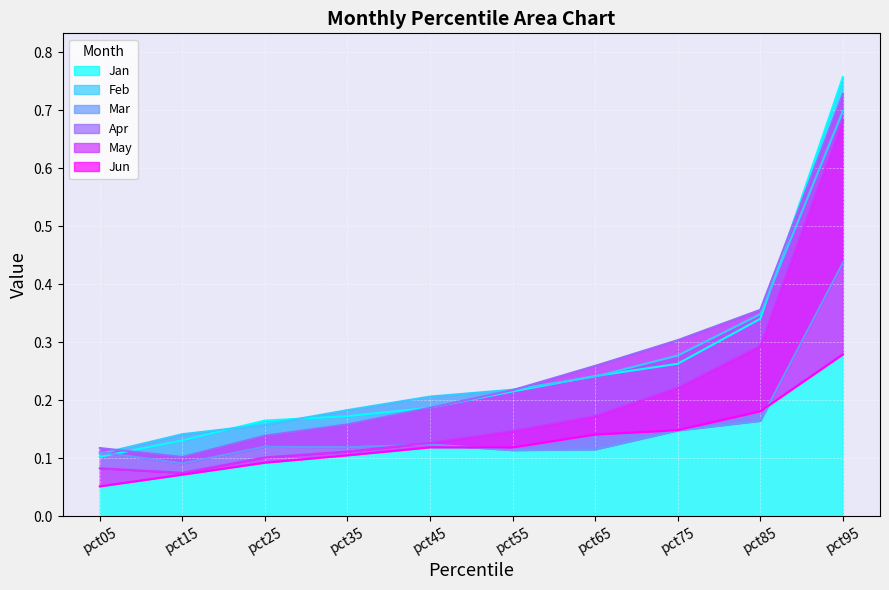

Is it true that Jun equals 0.1 at pct35?

True